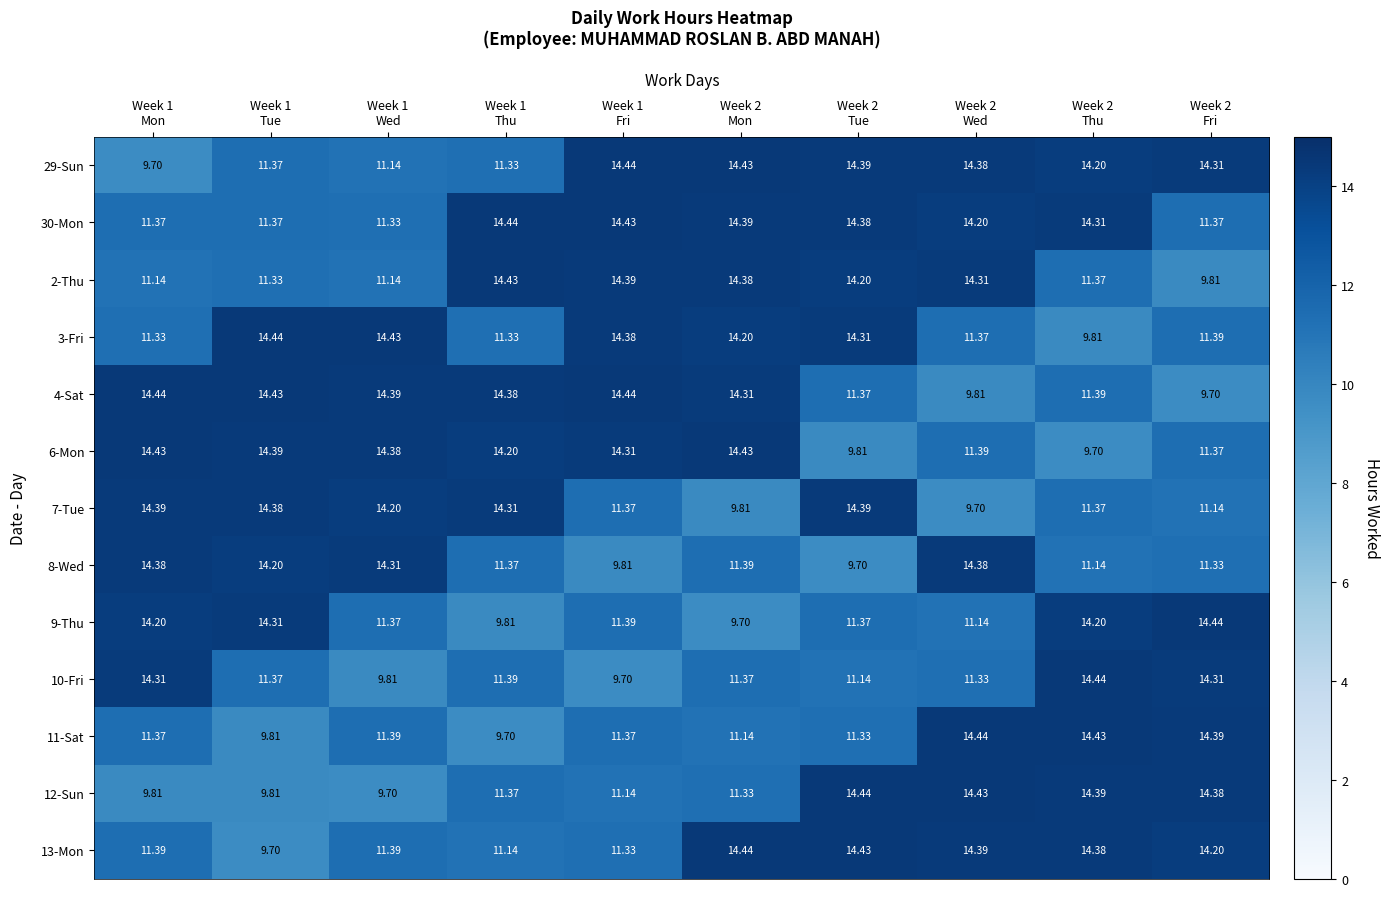

Count the number of categories in the chart.

10